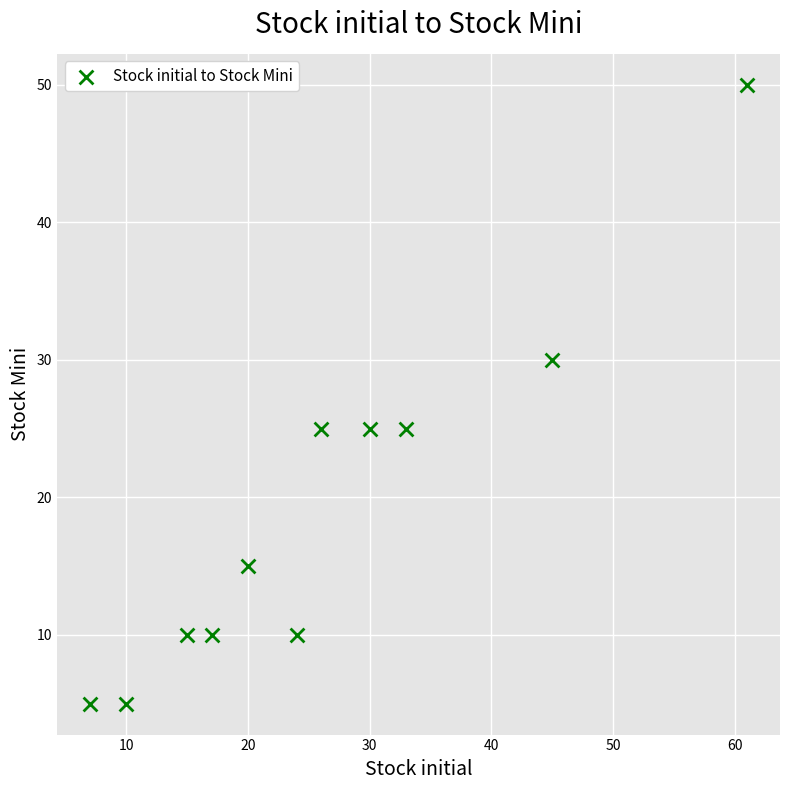

What is the range of Y values (max minus min)?

45